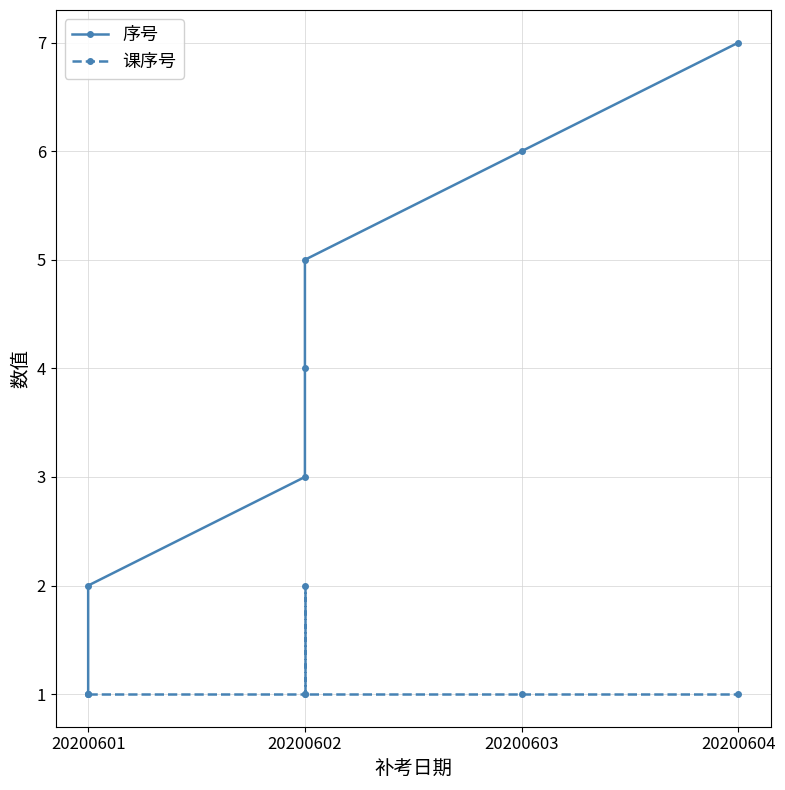

What position from the left is 20200601?

1